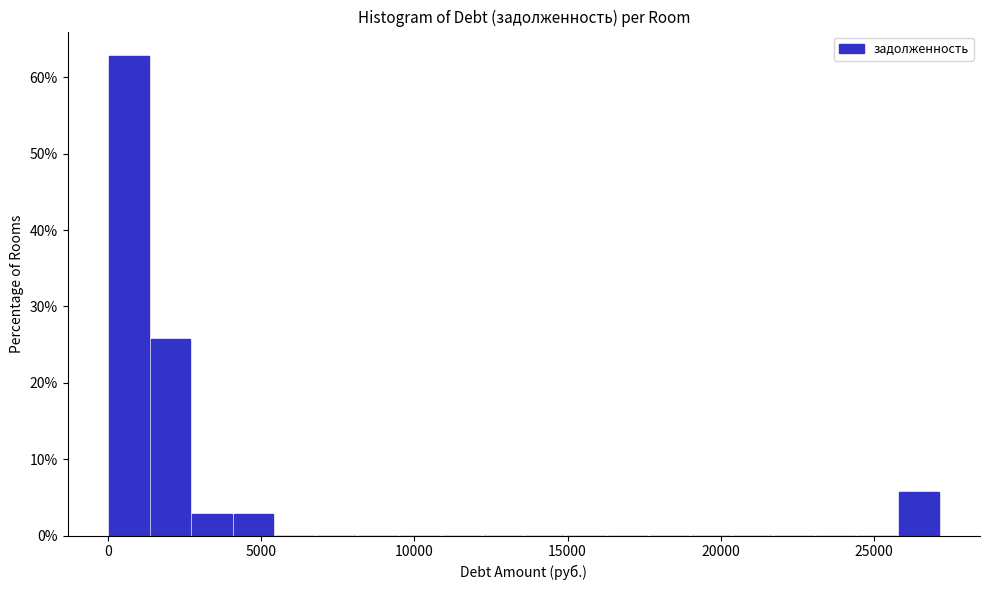

Read against the x-axis, roughly where is the centre of the tallest bar?

500